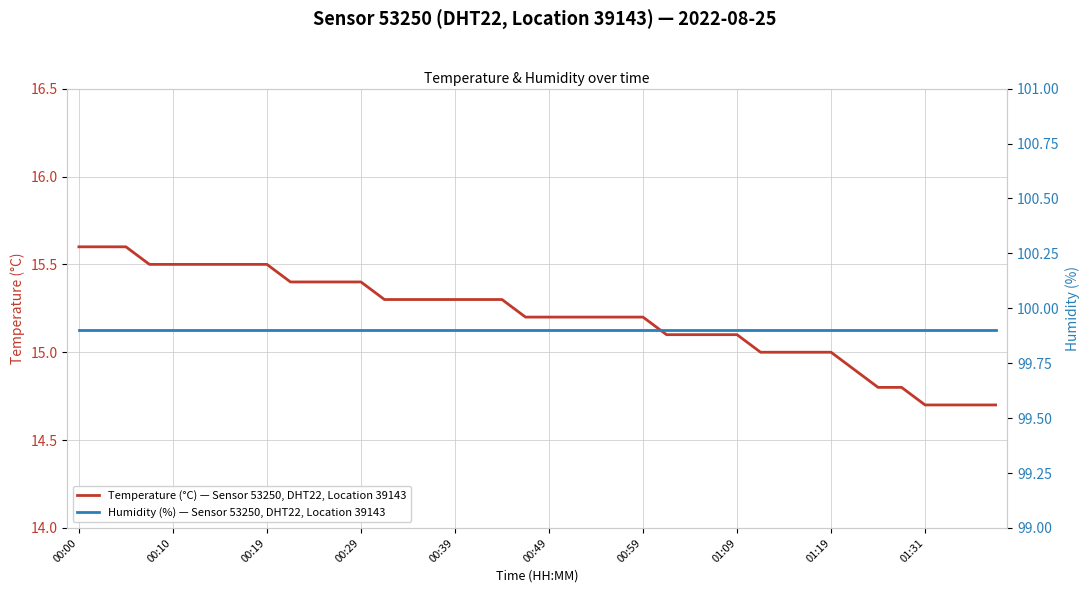

Count the number of categories in the chart.

40